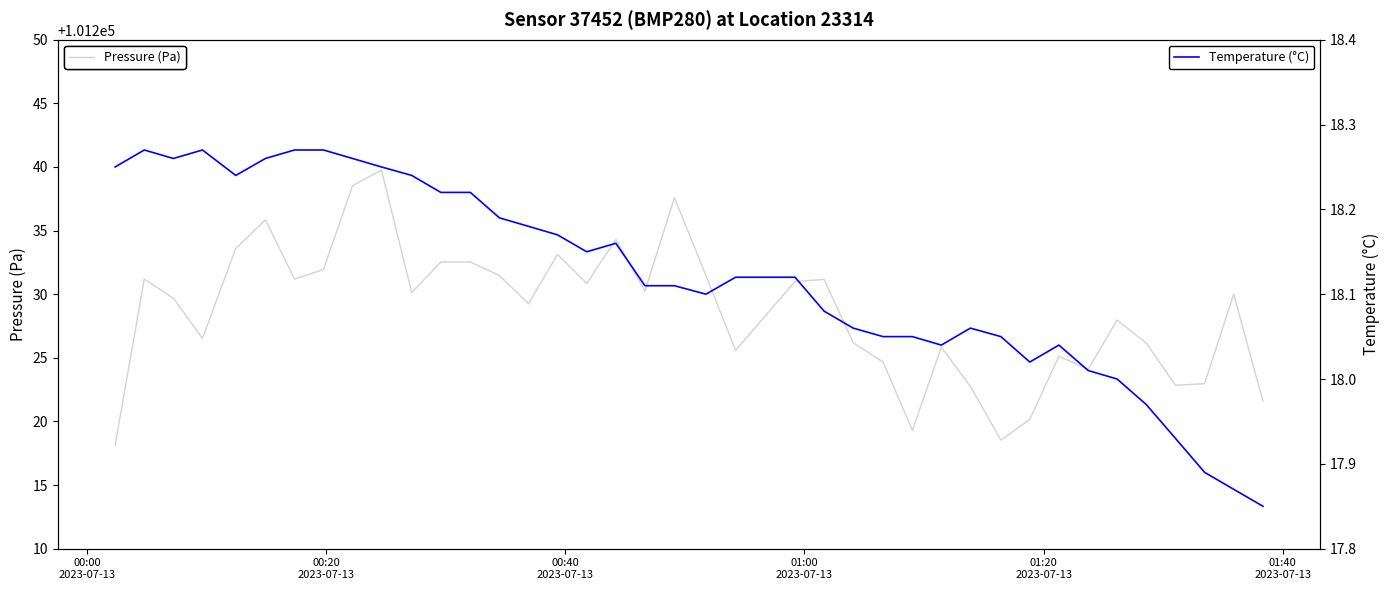

What is the maximum value for Pressure (Pa)?

101239.8